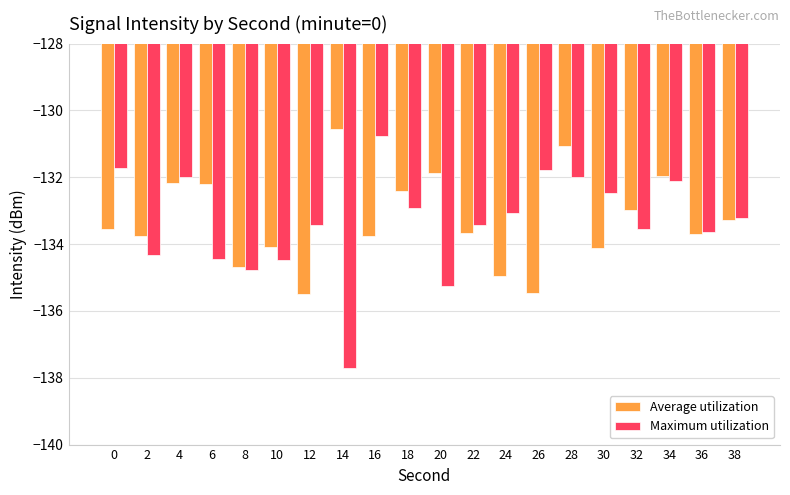

How many categories are shown in the chart?

20